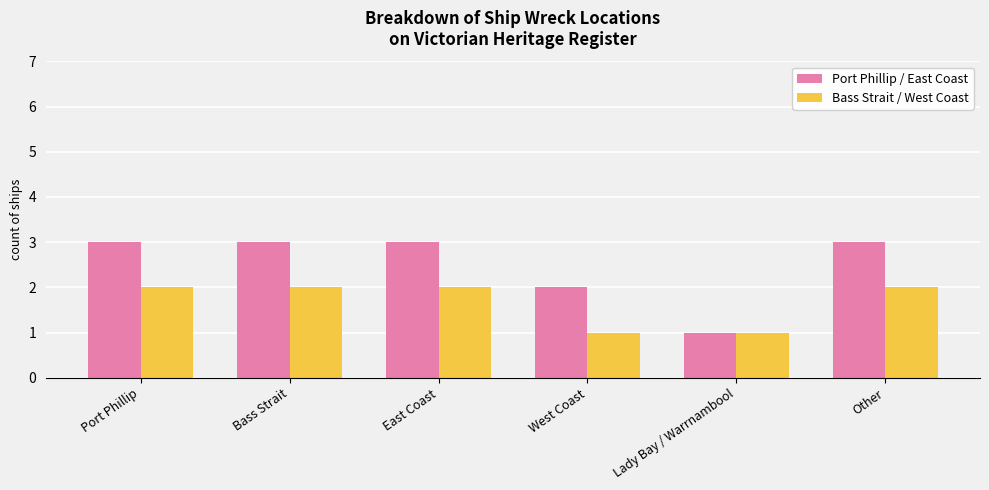

What are all the series names shown in the legend?

Port Phillip / East Coast, Bass Strait / West Coast